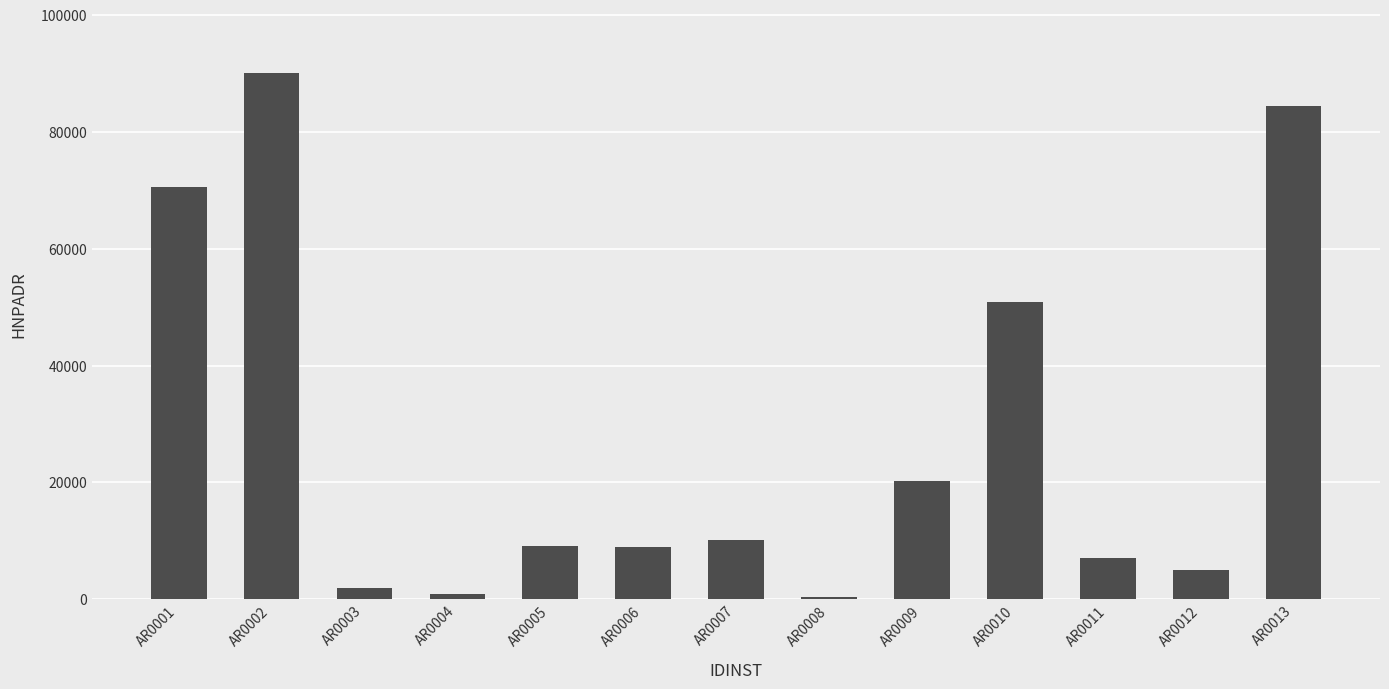

What is the sum of all values?

359830